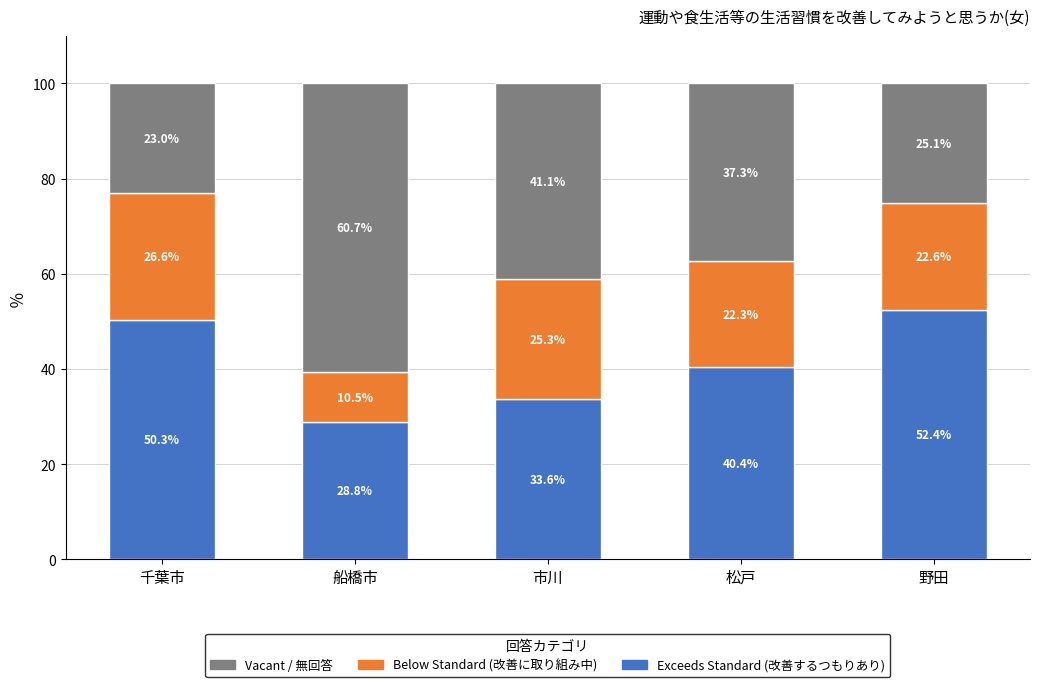

What is the total value across all series at 市川?

100.0